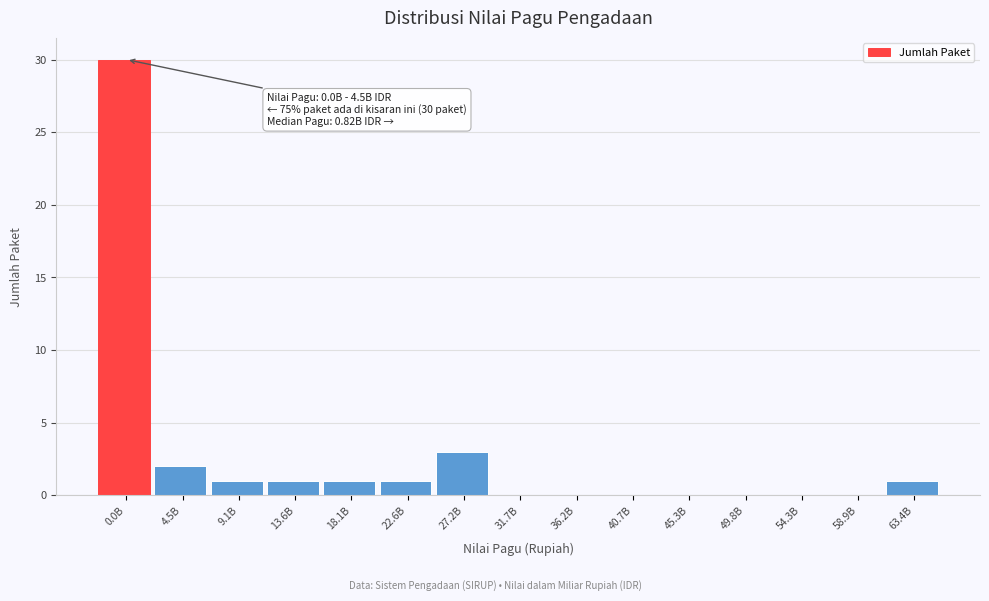

Reading left to right, list all the values displayed in this chart.

0.0B=30	4.5B=2	9.1B=1	13.6B=1	18.1B=1	22.6B=1	27.2B=3	31.7B=0	36.2B=0	40.7B=0	45.3B=0	49.8B=0	54.3B=0	58.9B=0	63.4B=1